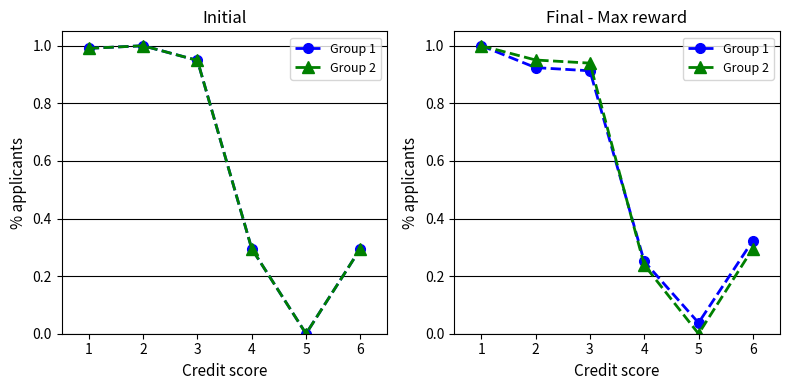

True or false: Group 1 and Group 2 cross at least once.

True